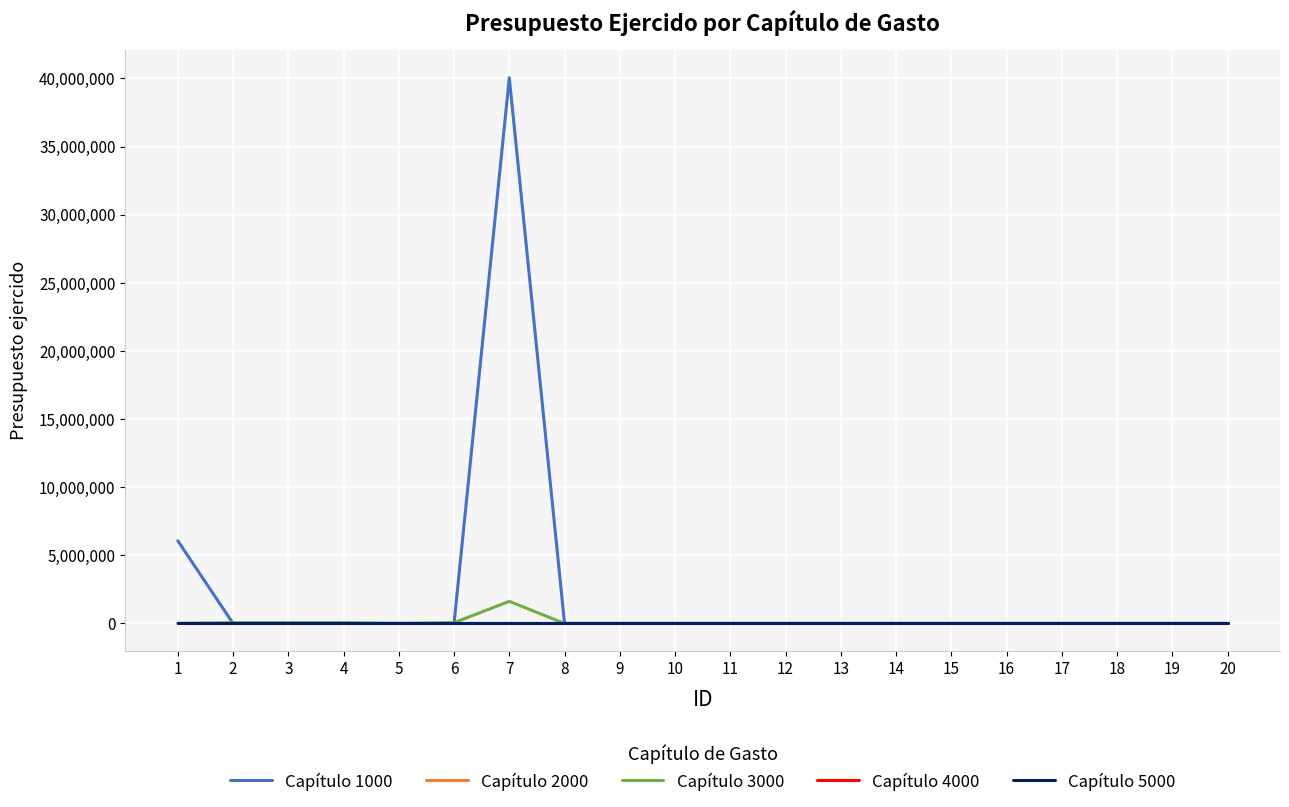

Is this an area chart (filled region under the line)?

No